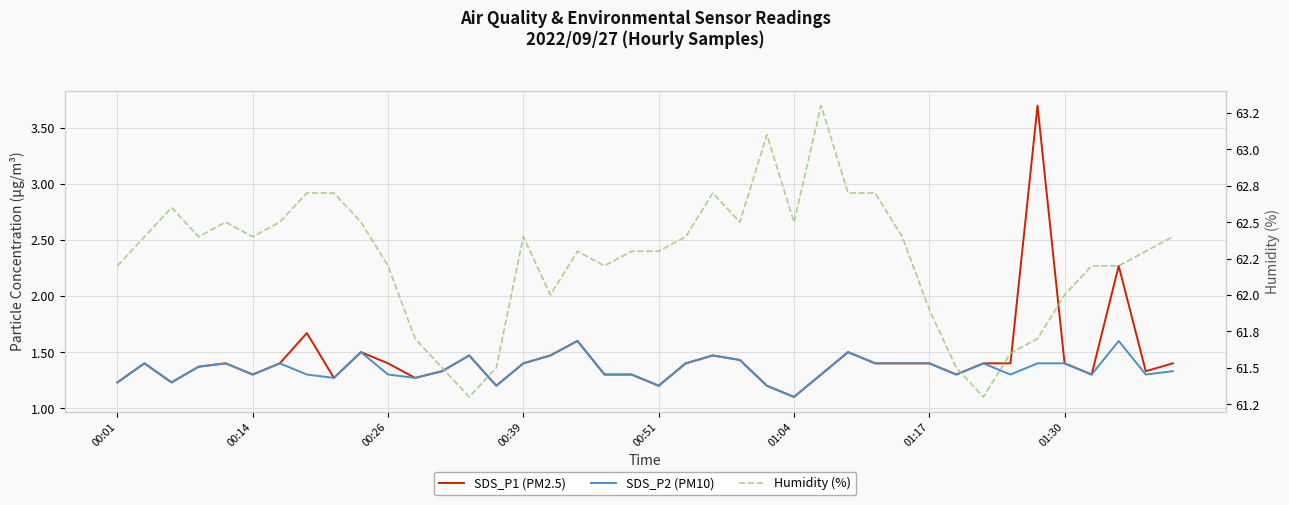

What is the greatest value displayed?

63.3